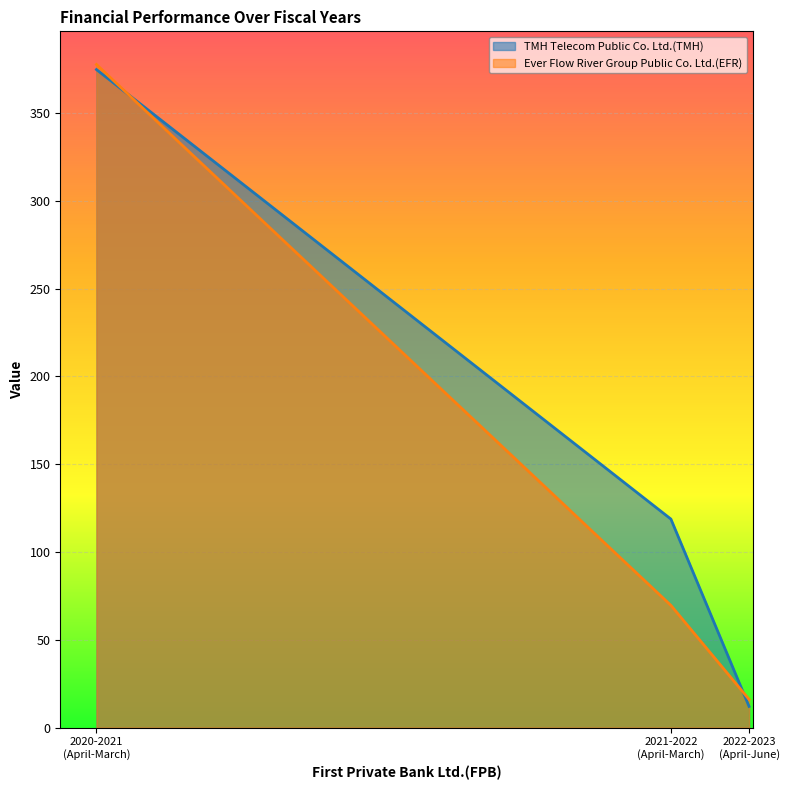

What is the sum of all Ever Flow River Group Public Co. Ltd.(EFR) values?

463.4